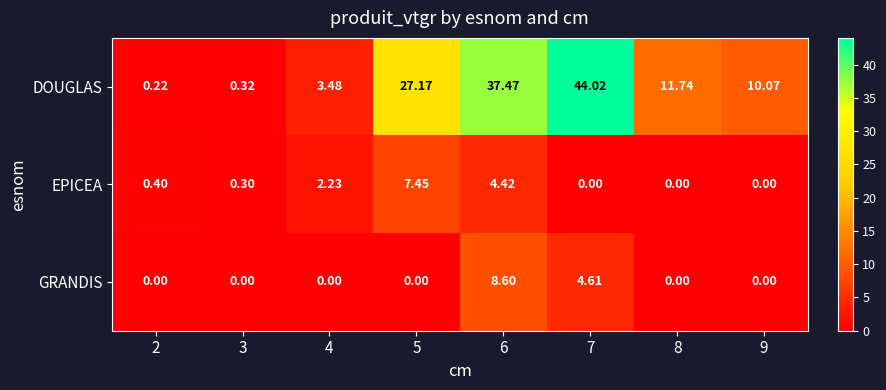

Rank the series at 2 from highest to lowest value.

EPICEA, DOUGLAS, GRANDIS